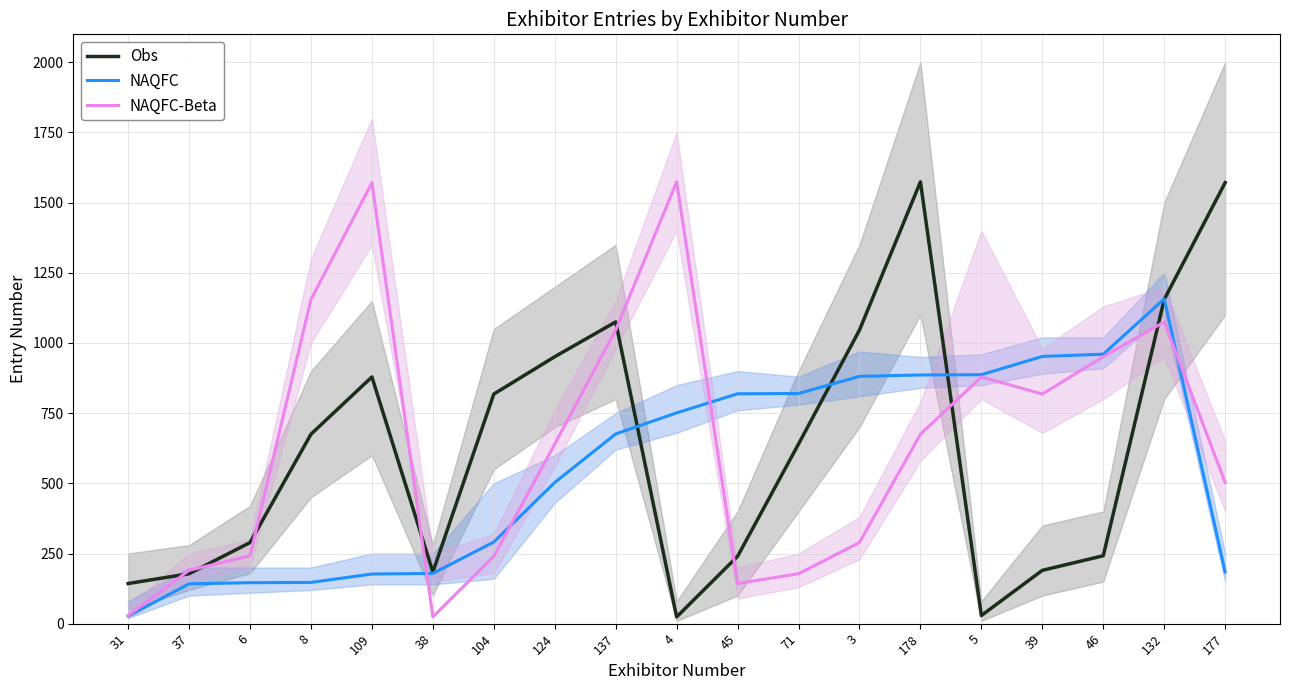

Rank the series by their maximum value, from highest to lowest.

Obs, NAQFC-Beta, NAQFC